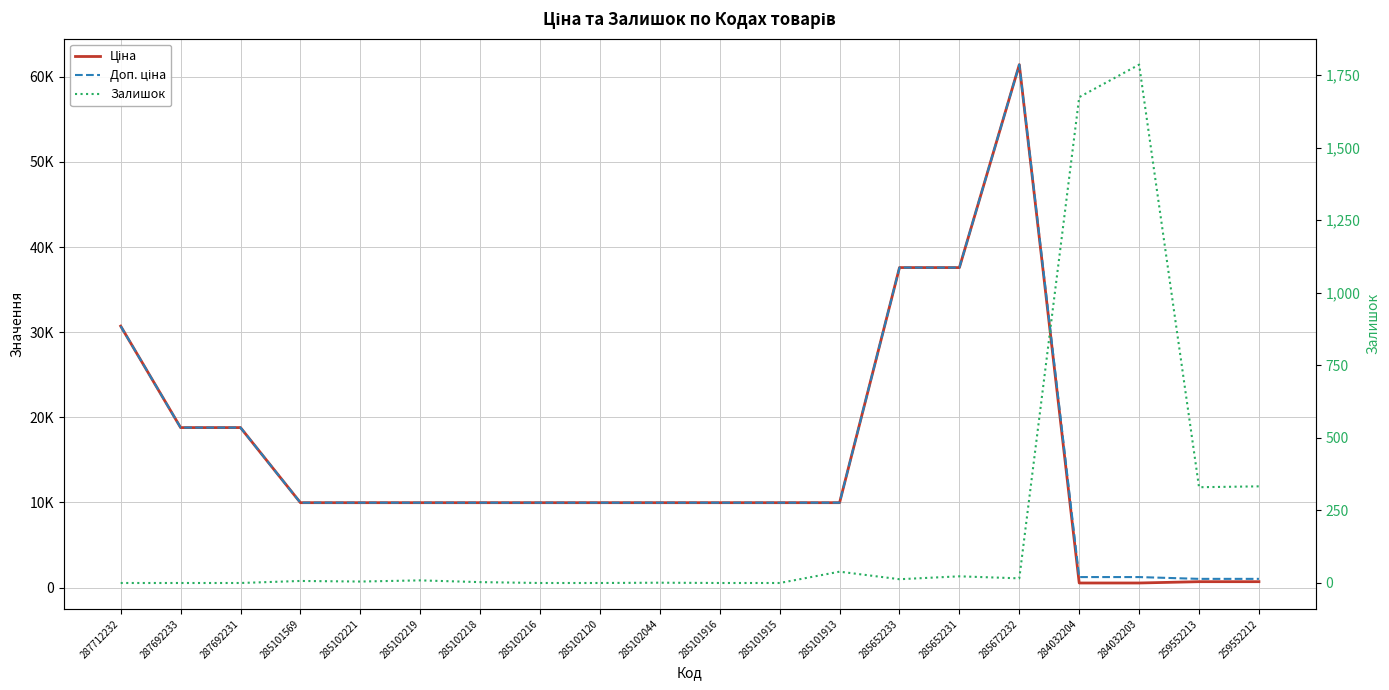

What is the label of the 7th point from the right?

285652233